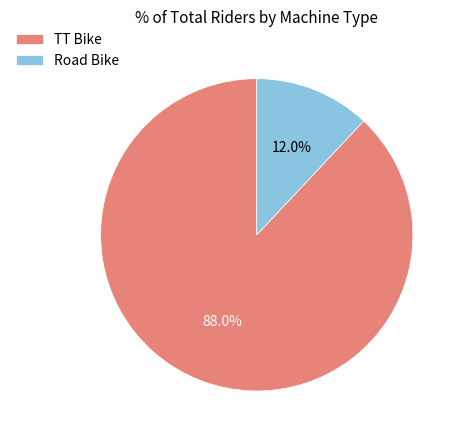

Is there any slice that represents more than half of the pie?

Yes